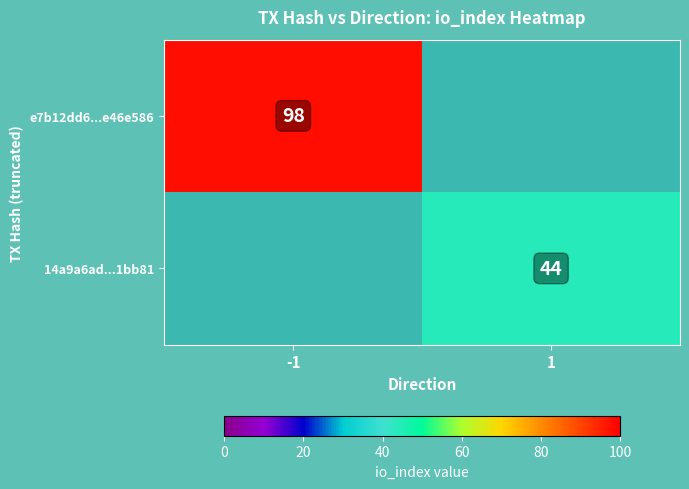

Is it true that e7b12dd6...e46e586 equals 98 at -1?

True